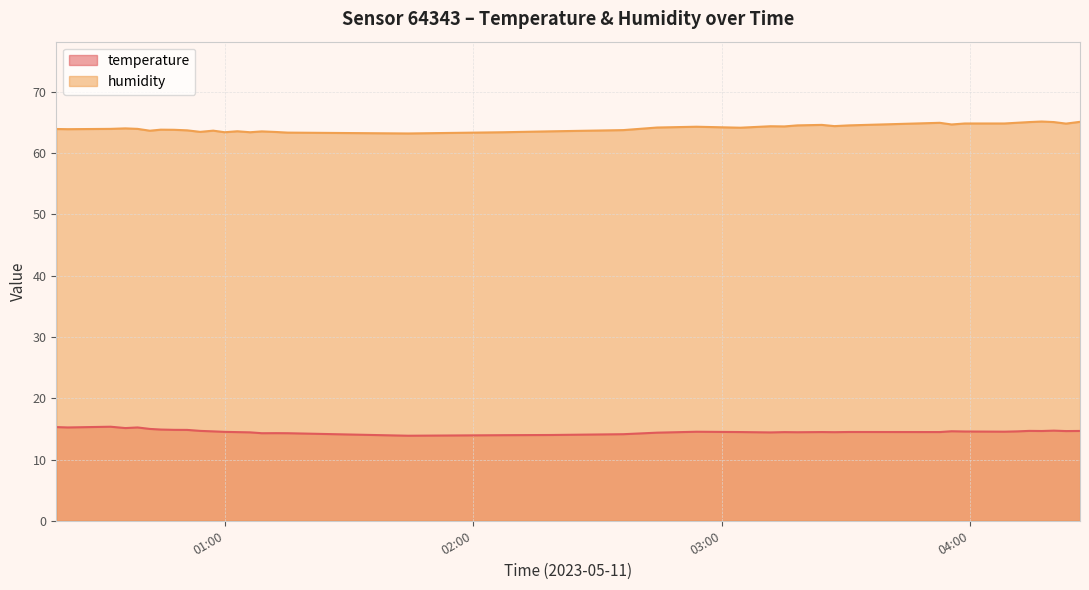

Reading left to right, list all the values displayed in this chart.

temperature: 15.3	15.2	15.3	15.1	15.2	15.0	14.9	14.8	14.8	14.7	14.6	14.5	14.5	14.4	14.3	14.3	14.3	13.9	14.0	14.0	14.1	14.4	14.5	14.5	14.4	14.5	14.4	14.5	14.5	14.5	14.5	14.6	14.6	14.5	14.6	14.7	14.7	14.7	14.6	14.7
humidity: 63.9	63.9	64.0	64.0	64.0	63.7	63.8	63.8	63.7	63.5	63.7	63.4	63.6	63.4	63.5	63.5	63.4	63.2	63.4	63.6	63.8	64.2	64.3	64.2	64.4	64.4	64.5	64.6	64.4	64.5	65.0	64.7	64.8	64.8	65.0	65.1	65.2	65.1	64.8	65.1